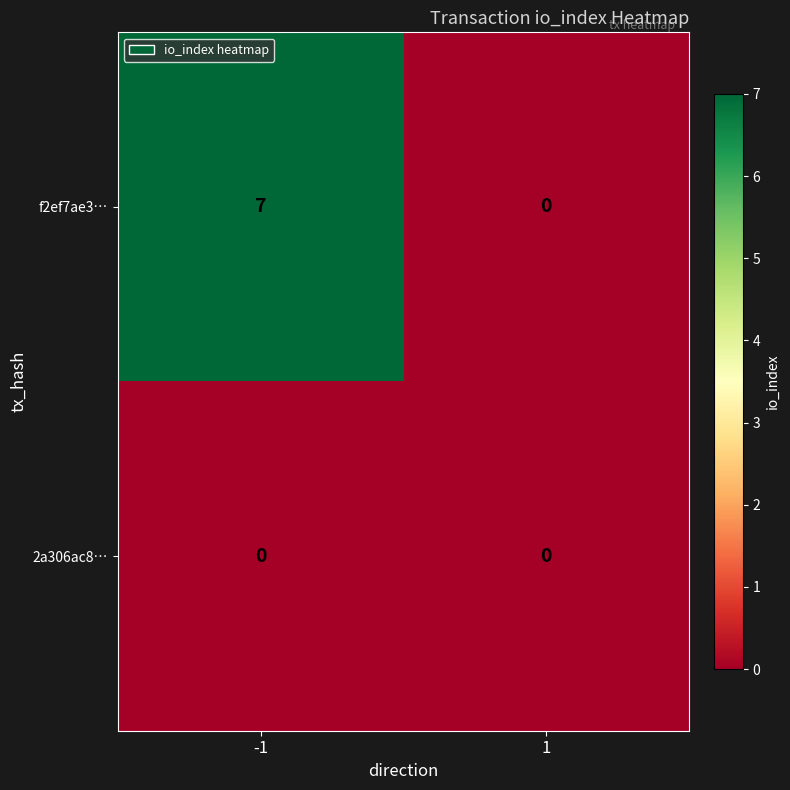

How many series are shown in this chart?

2